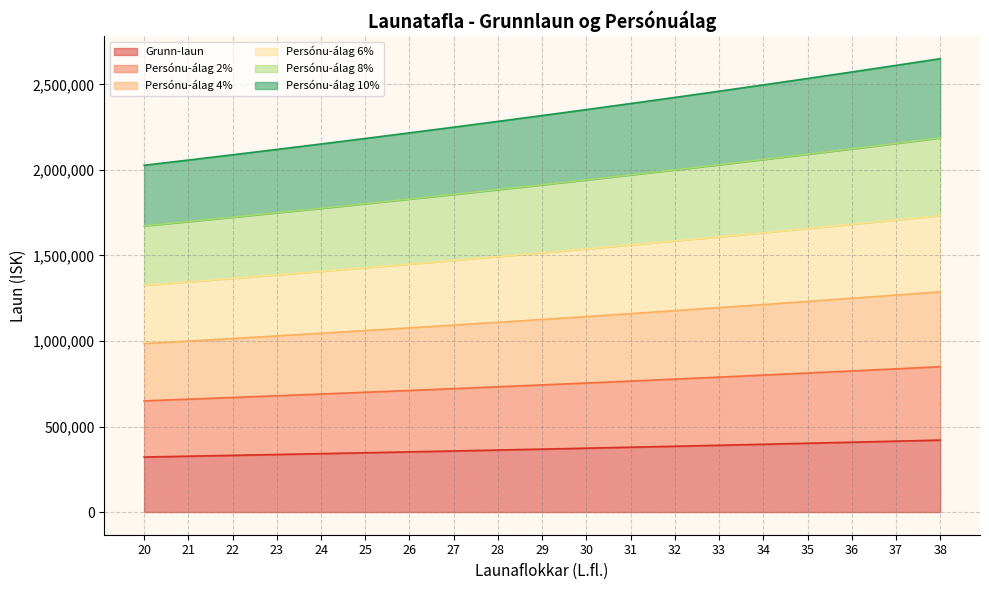

What is the greatest value displayed?

2650065